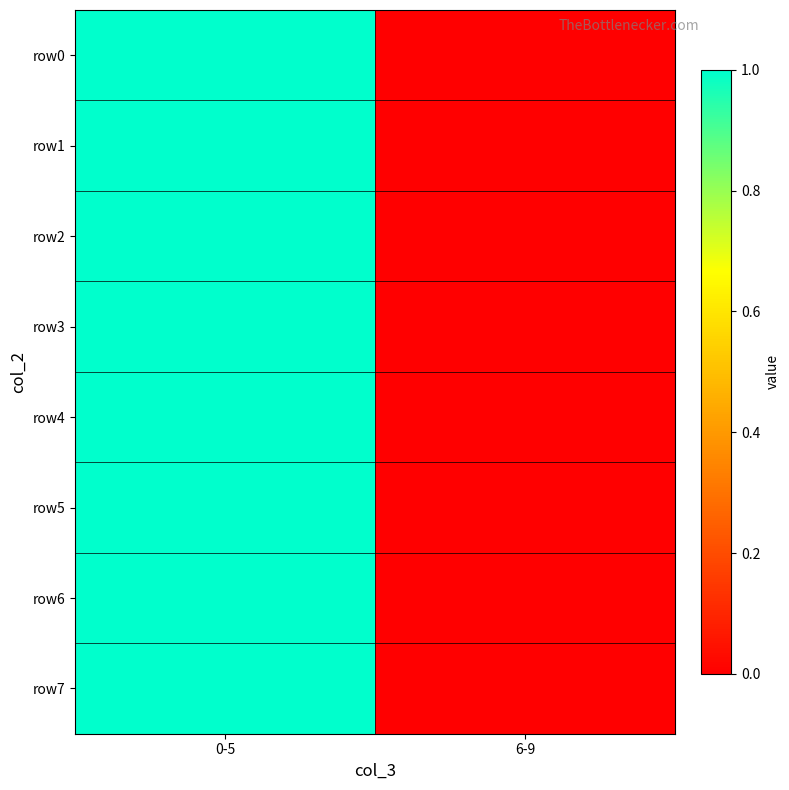

Between 0-5 and 6-9, which is larger?

0-5